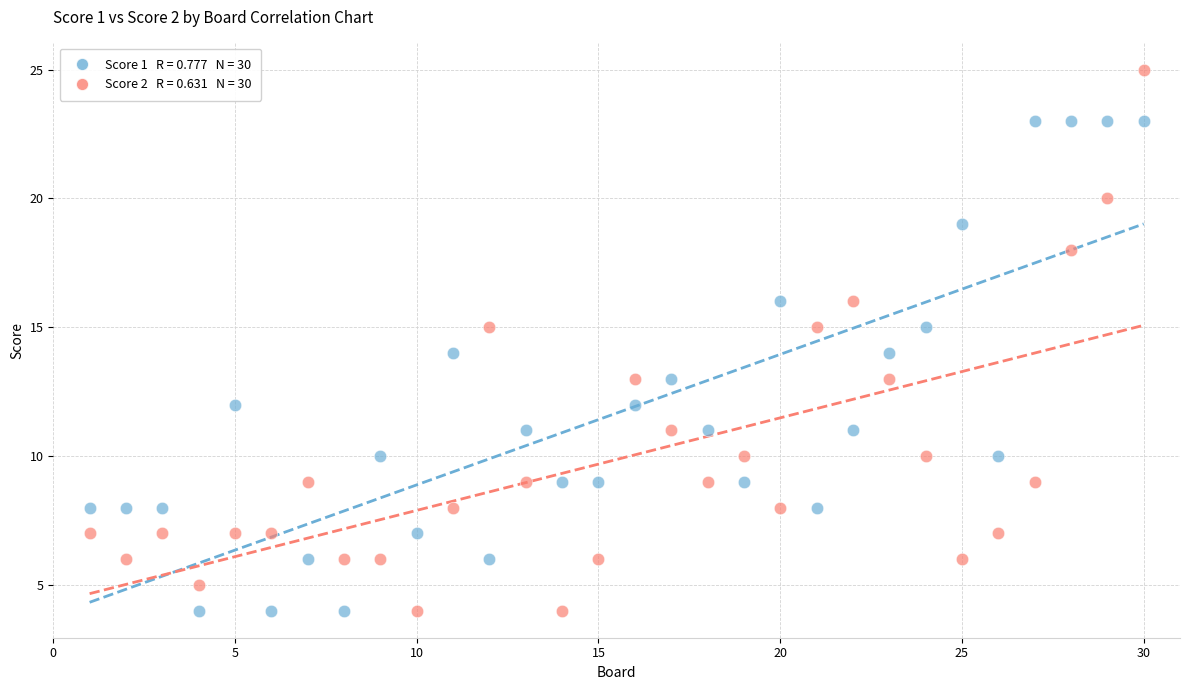

Across all data points, what is the range of X values (max minus min)?

29